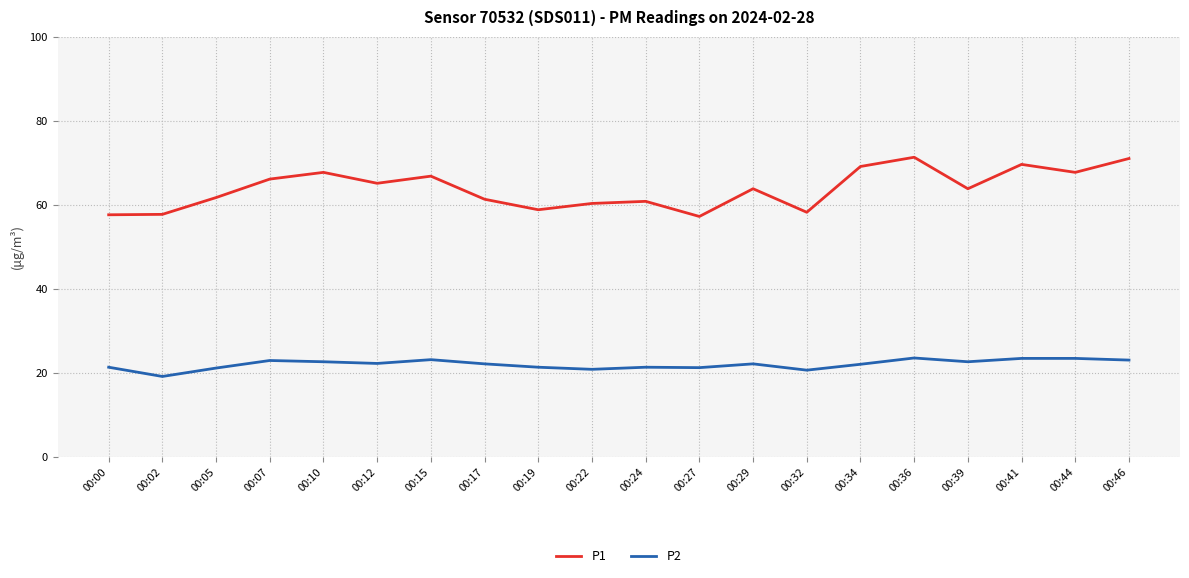

Is the value of P1 at 00:39 greater than the value of P2 at 00:34?

Yes